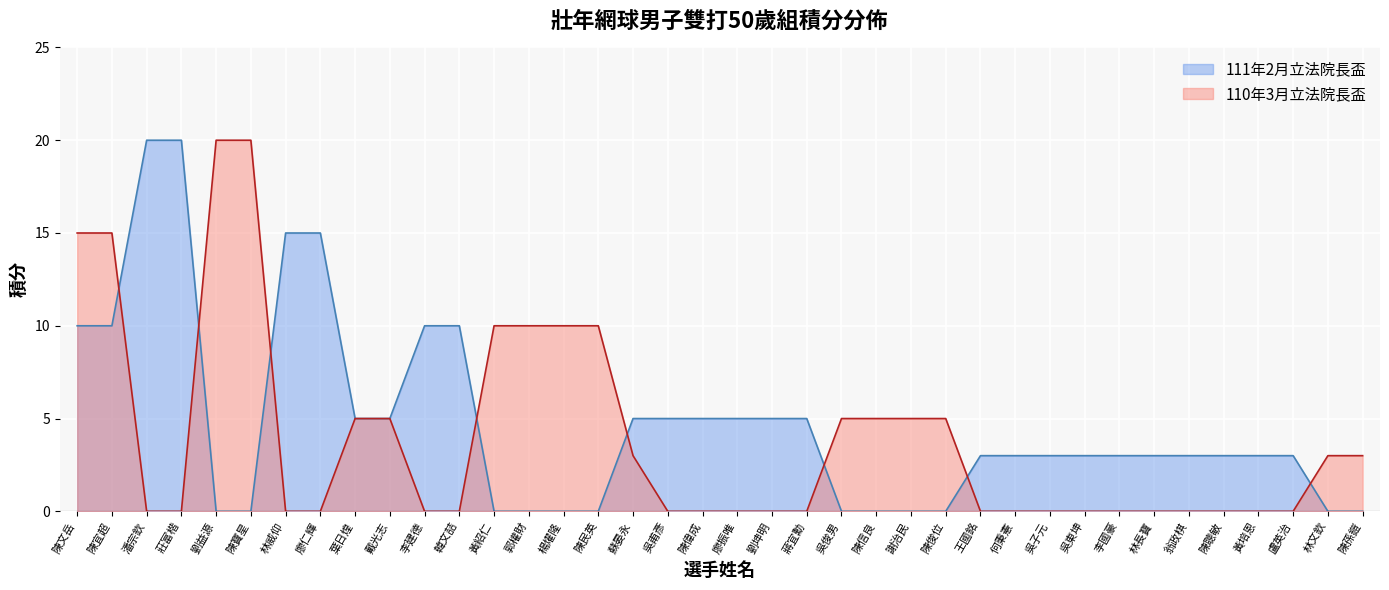

Reading left to right, list all the values displayed in this chart.

111年2月立法院長盃: 10	10	20	20	0	0	15	15	5	5	10	10	0	0	0	0	5	5	5	5	5	5	0	0	0	0	3	3	3	3	3	3	3	3	3	3	0	0
110年3月立法院長盃: 15	15	0	0	20	20	0	0	5	5	0	0	10	10	10	10	3	0	0	0	0	0	5	5	5	5	0	0	0	0	0	0	0	0	0	0	3	3